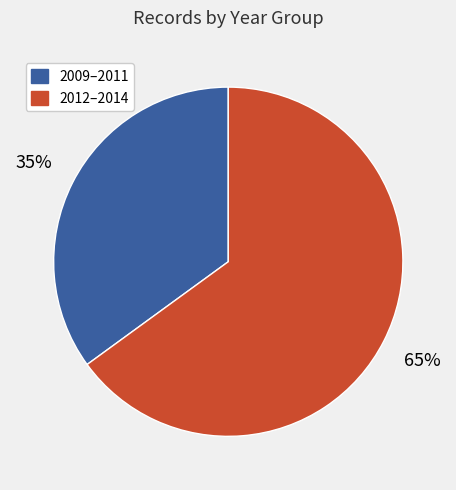

Is there any slice that represents more than half of the pie?

Yes